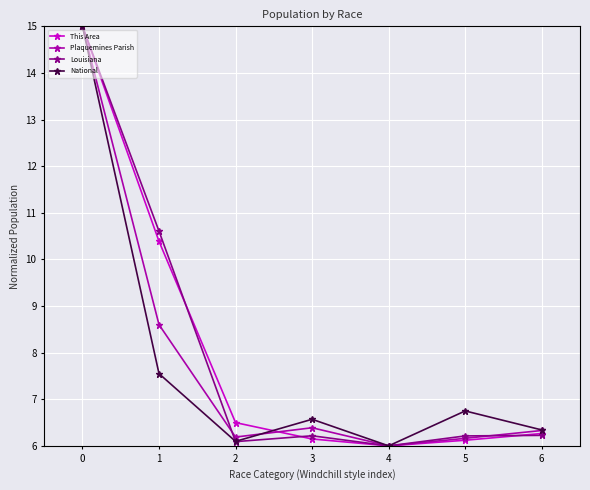

The value of National at 4 is 3.9. True or false?

False